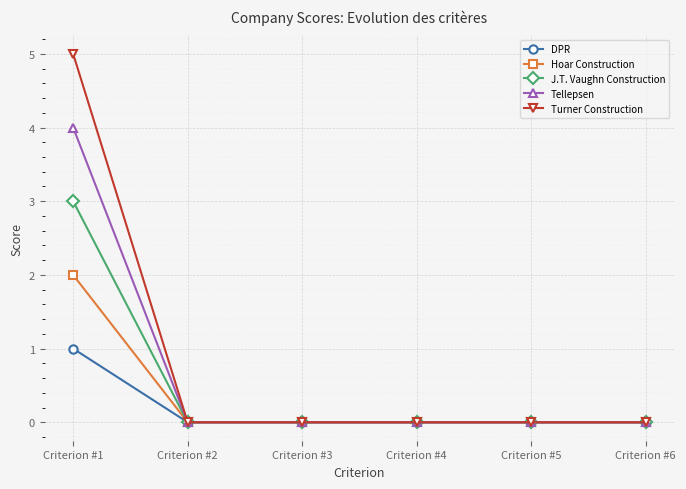

Is it true that J.T. Vaughn Construction equals 1 at Criterion #3?

False